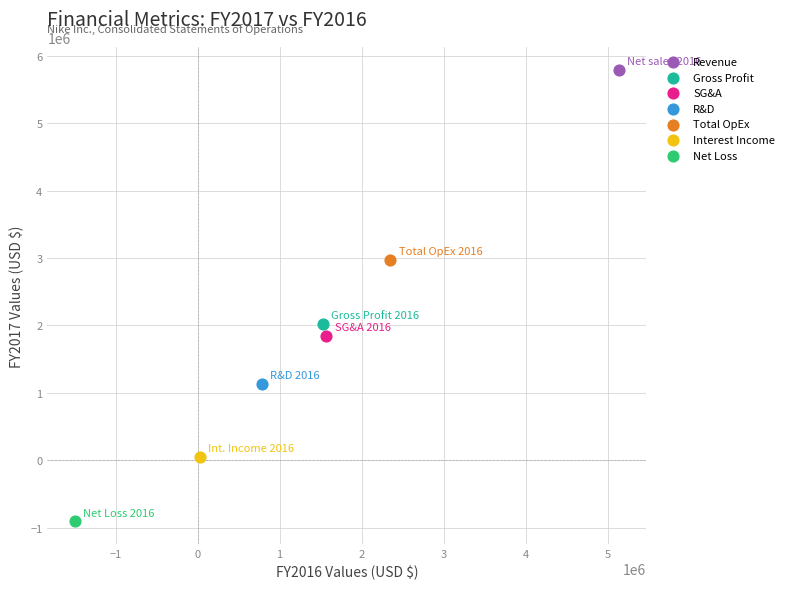

Which series reaches the minimum Y coordinate?

Net Loss